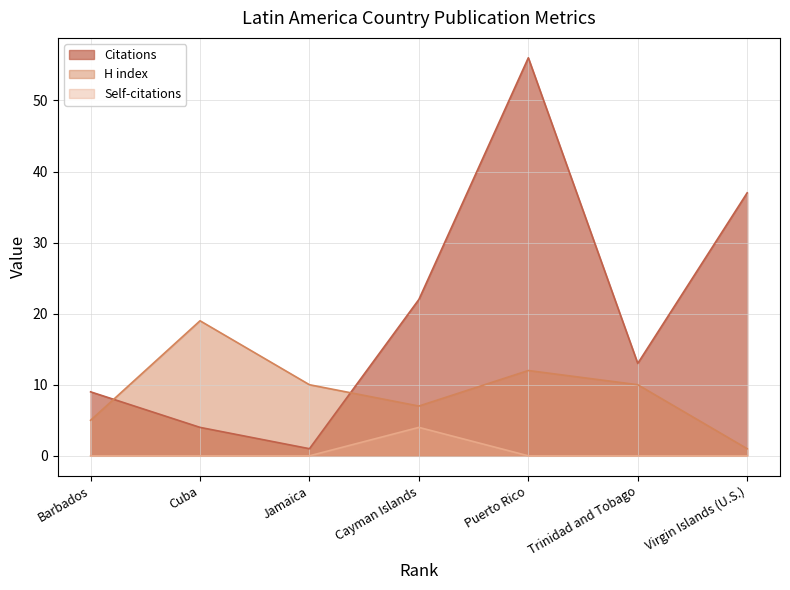

Does the chart display data point markers on the line(s)?

No